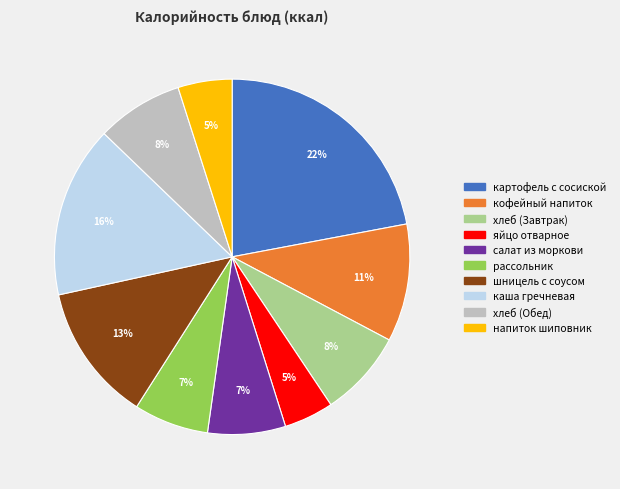

To the nearest percent, what is the average slice percentage?

10%